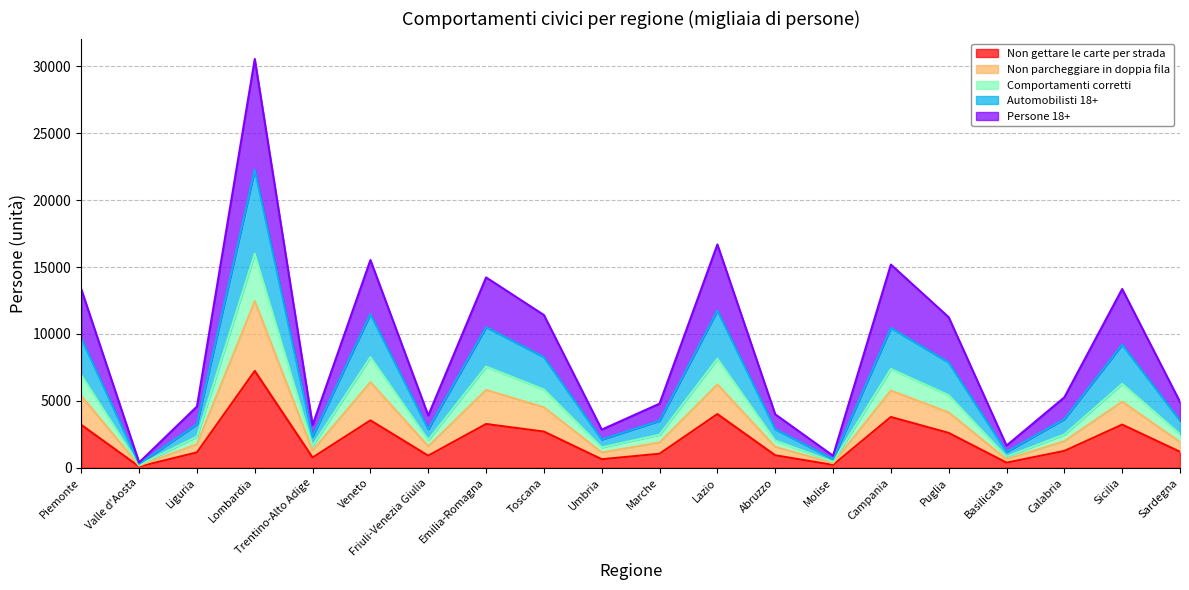

The value of Persone 18+ at Lombardia is 19540. True or false?

False